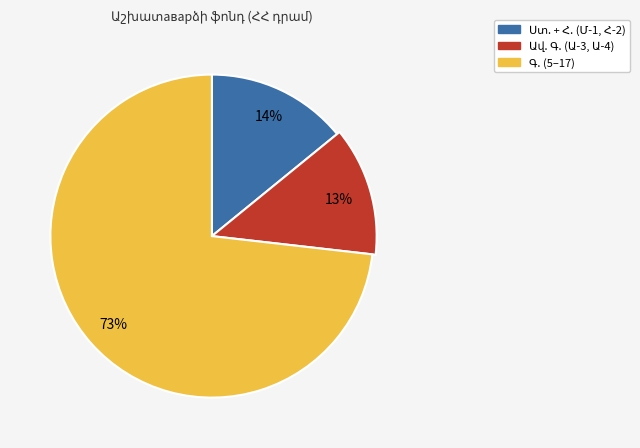

Between 10 and 13, which is larger?

13